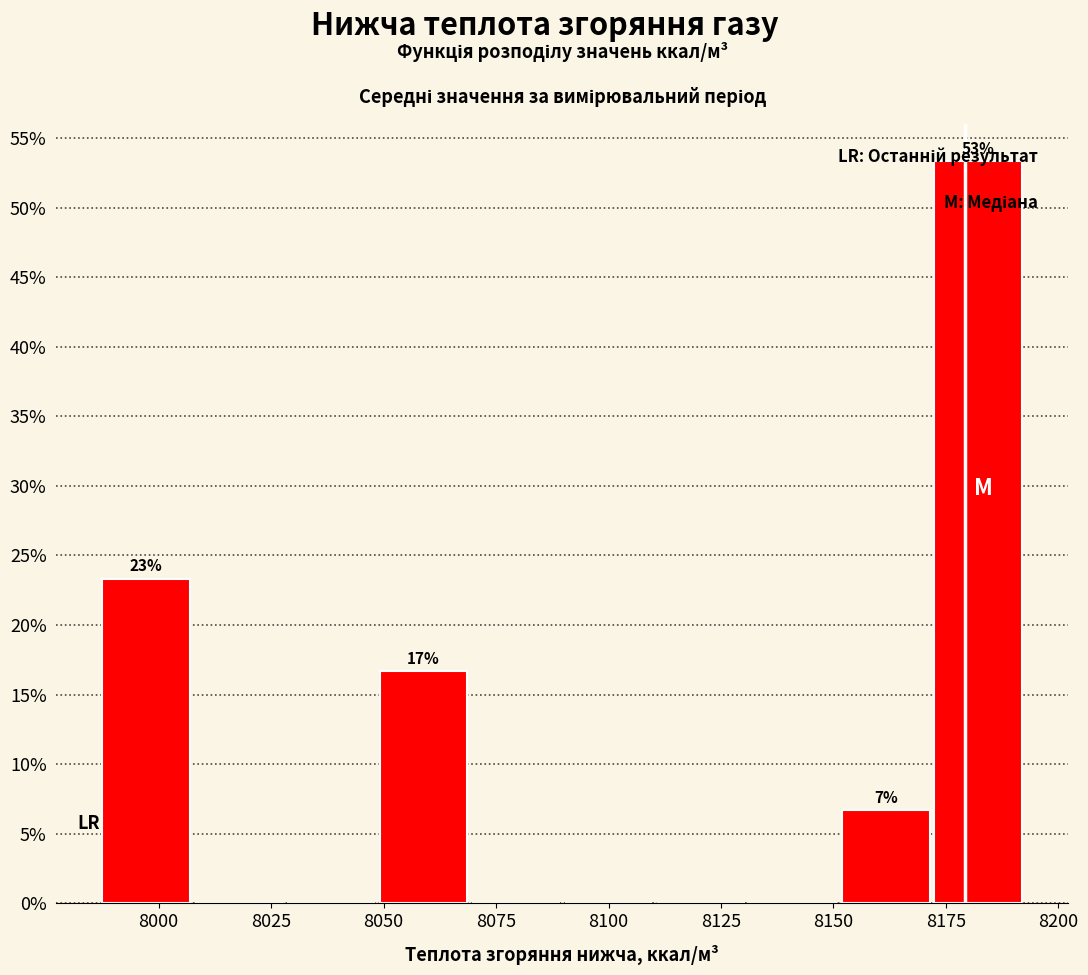

Which range on the x-axis has the tallest bar?

8170 to 8190